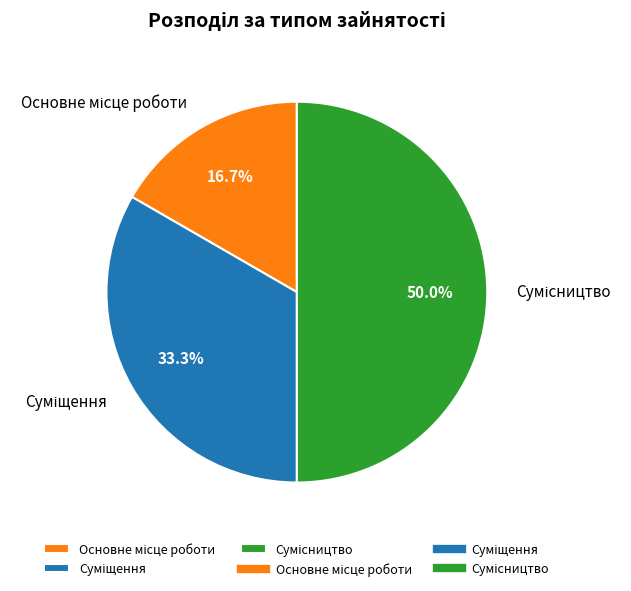

Which has a higher value, Сумісництво or Суміщення?

Сумісництво